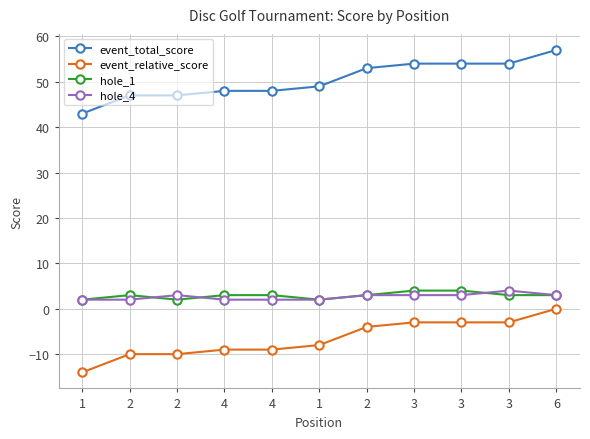

What are all the series names shown in the legend?

event_total_score, event_relative_score, hole_1, hole_4